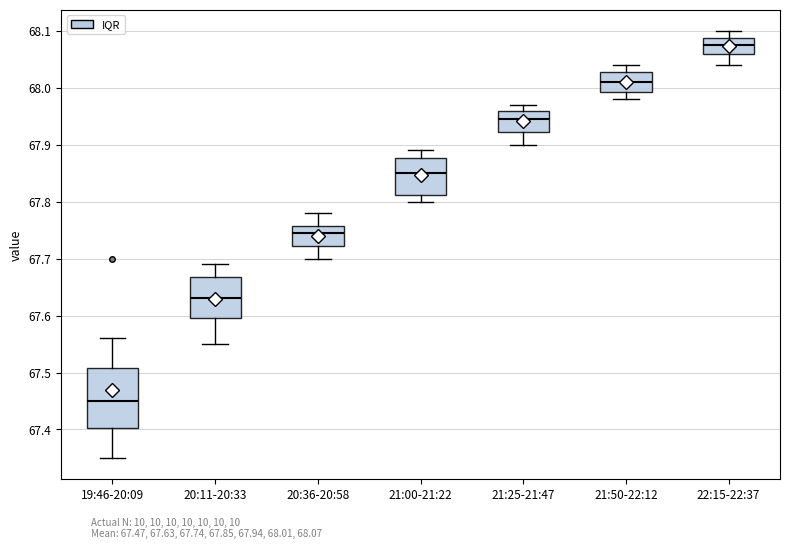

Which box's median line is the lowest?

19:46-20:09